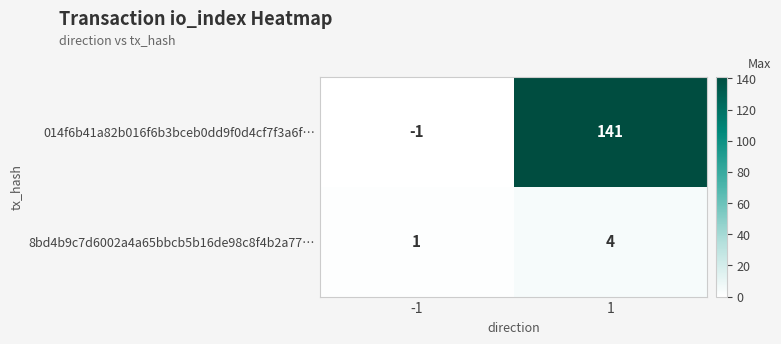

List the labels in order of 8bd4b9c7d6002a4a65bbcb5b16de98c8f4b2a77… value, largest first.

1, -1